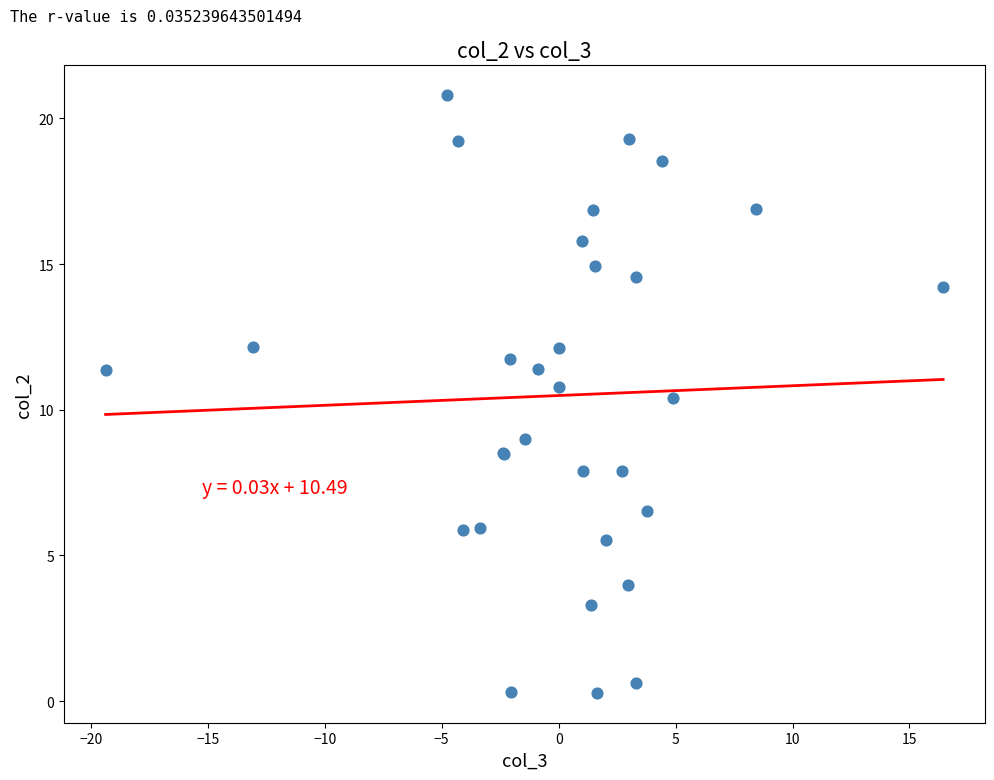

What Y value in the scatter plot is closest to 10?

10.4